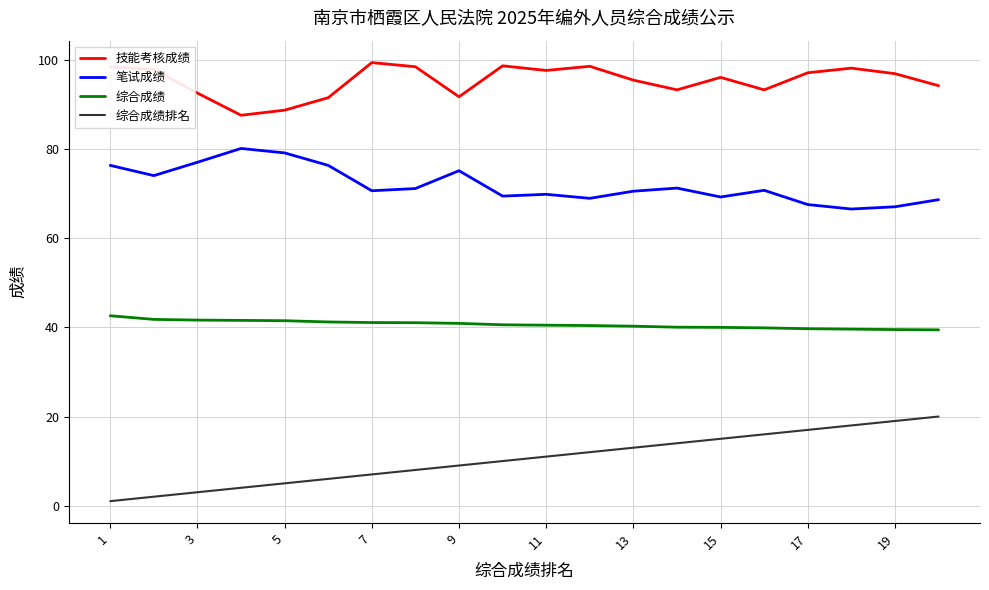

True or false: 综合成绩排名 and 技能考核成绩 intersect in this chart.

False